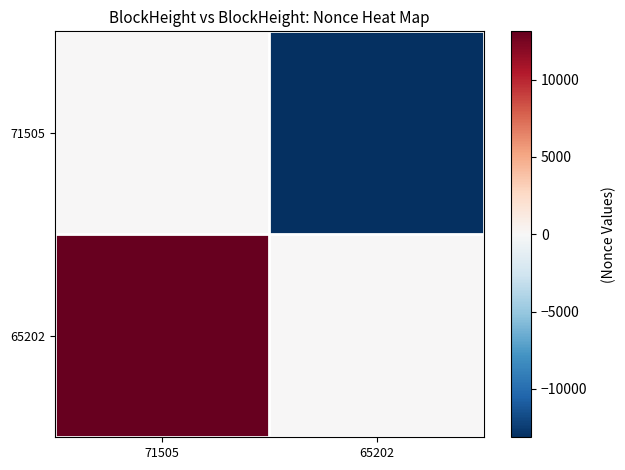

At 71505, list the series in order from smallest to largest.

71505, 65202